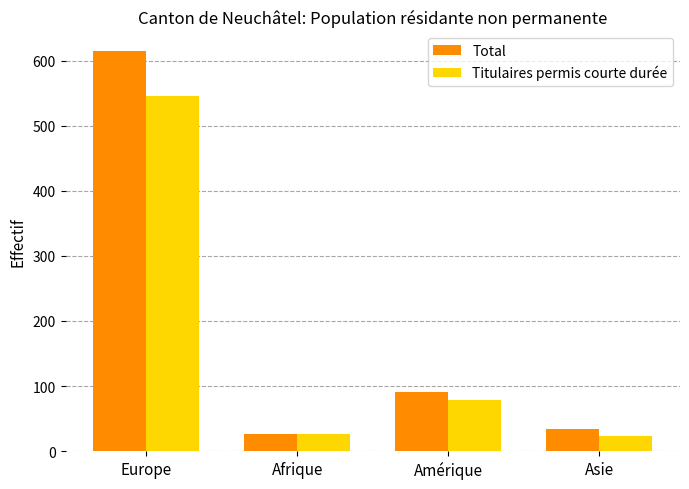

Which series has the largest range (max minus min)?

Total